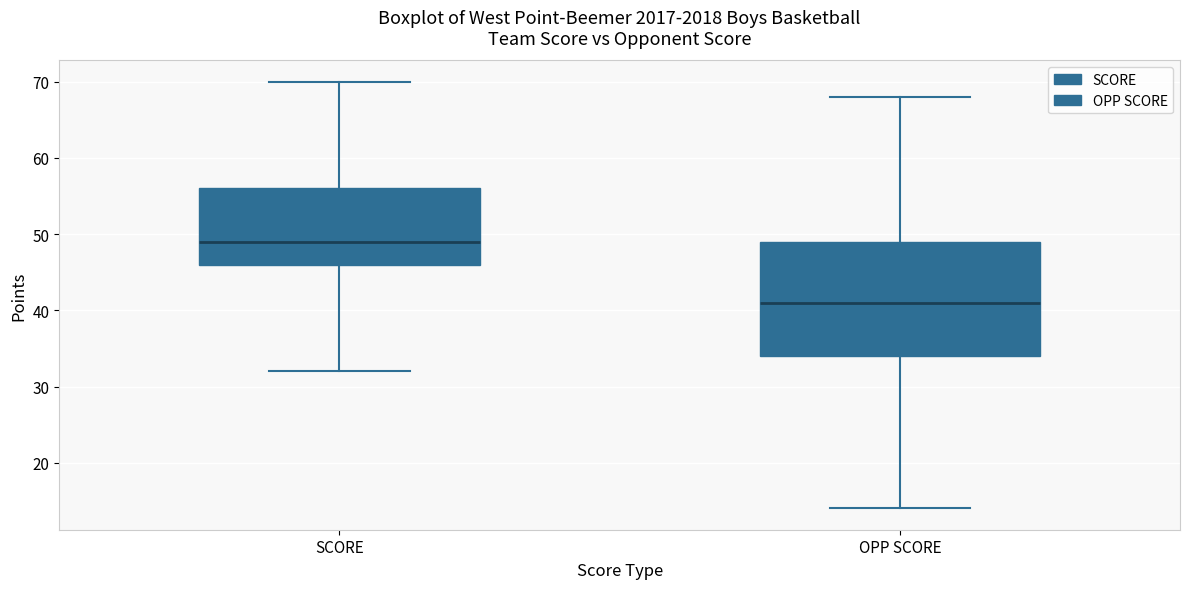

Reading left to right, read every box against the y-axis: the position of its median line, the range the box covers, and the ends of its whiskers. The values are not printed on the chart, so give them approximately, as read against the axis.

SCORE: median 49, box 46 to 56, whiskers 32 to 70
OPP SCORE: median 41, box 34 to 49, whiskers 14 to 68